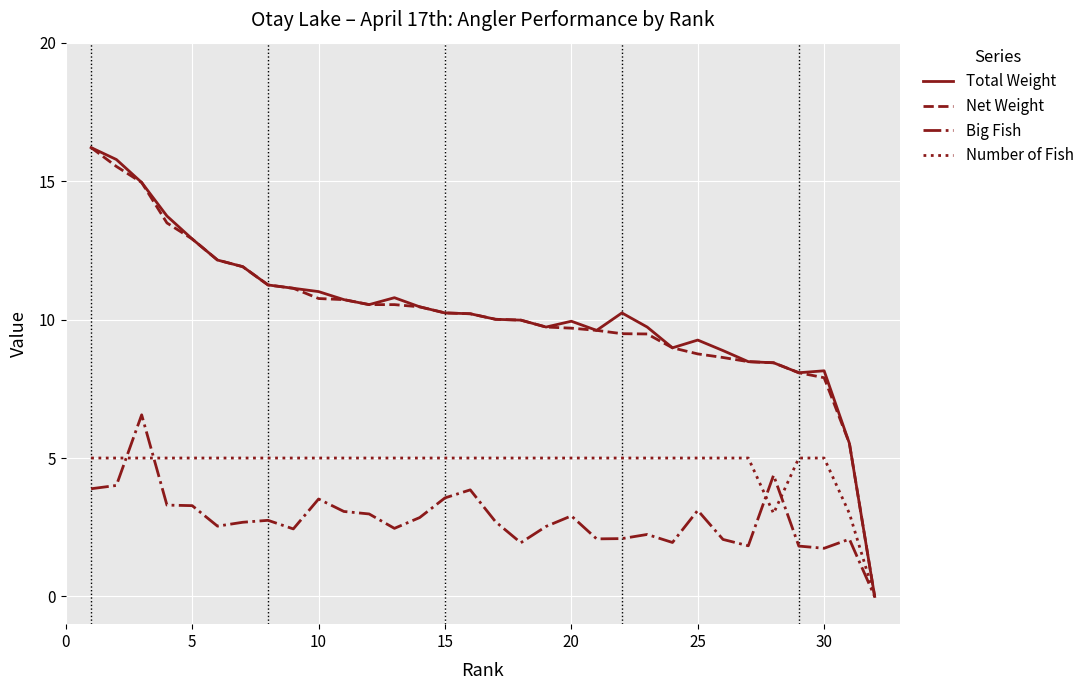

What is the greatest value displayed?

16.2